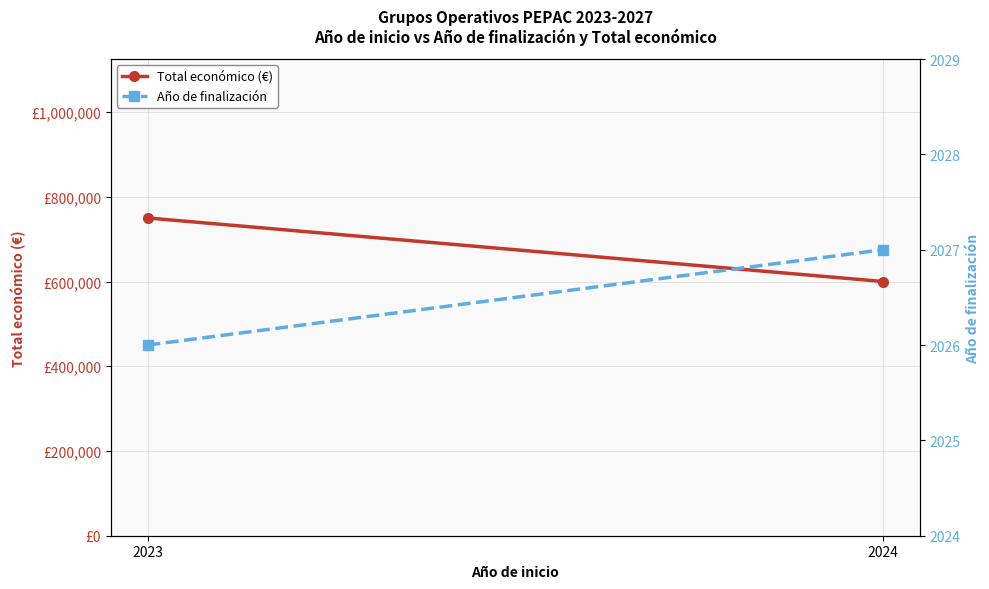

Which series has the largest total across all categories?

Total económico (€)